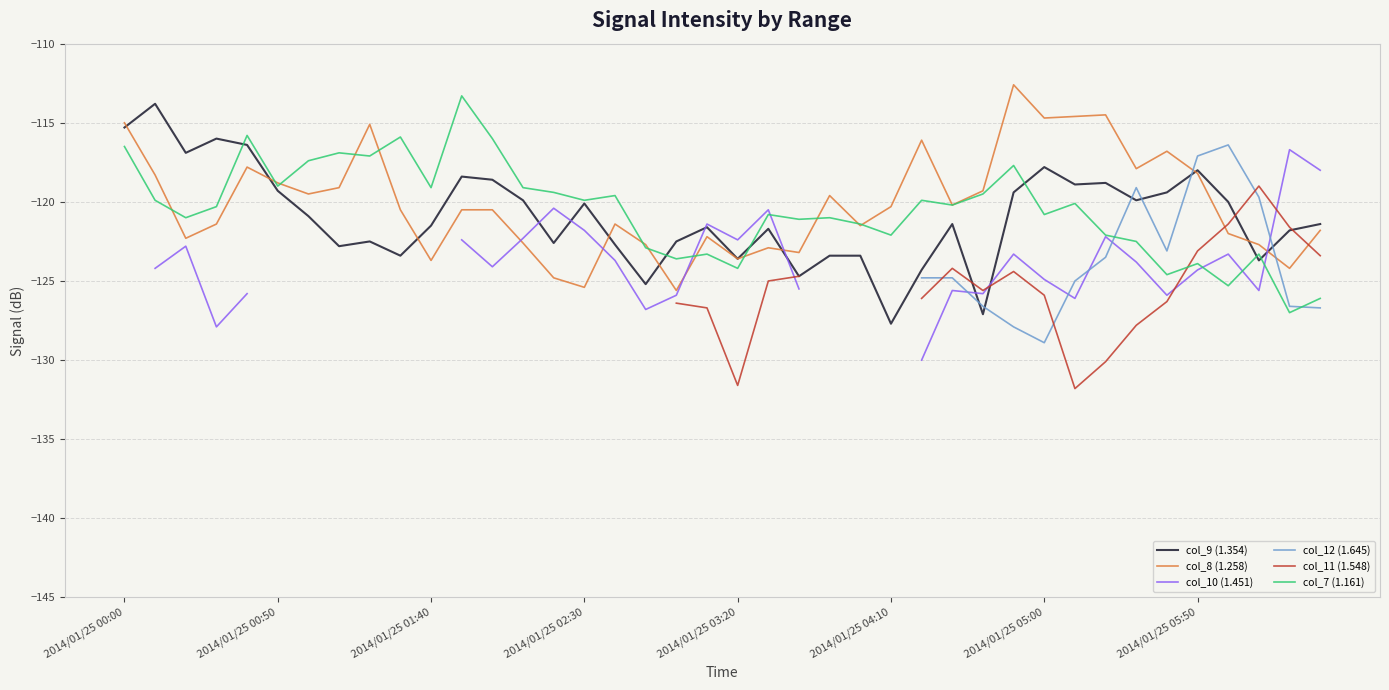

Which category has the lowest value across all series?

31